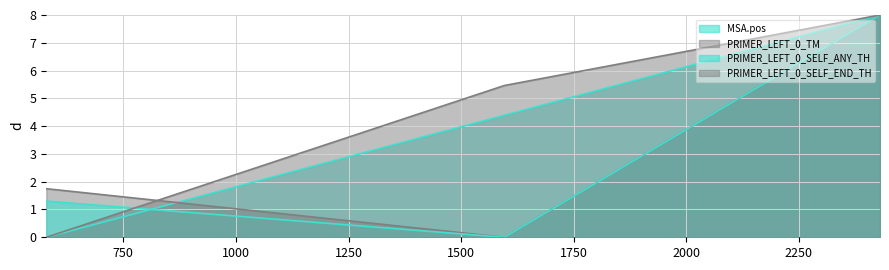

Is it true that MSA.pos equals 4.7 at 579?

False